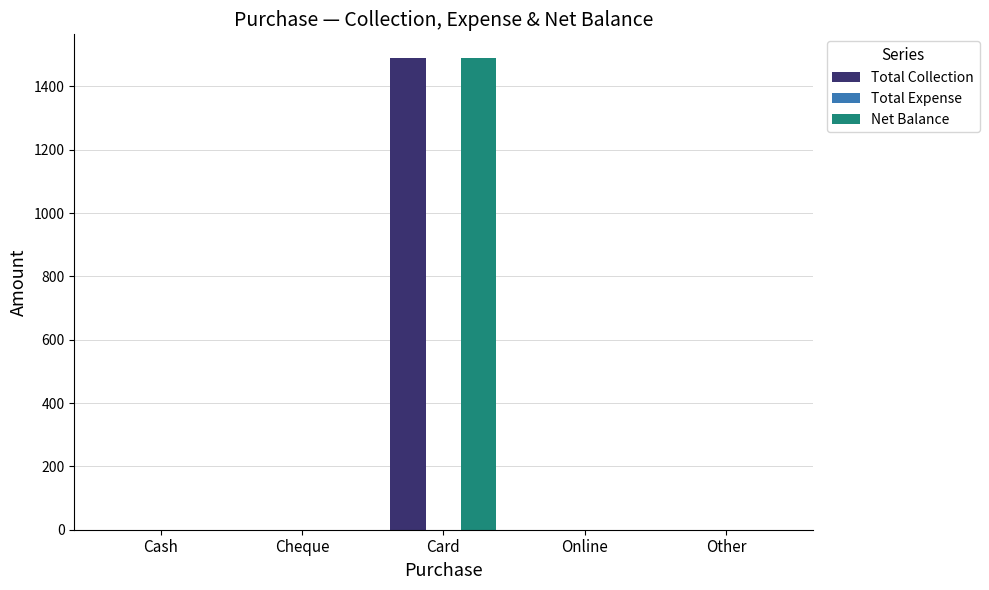

Are the bars grouped side by side (vs. stacked)?

Yes